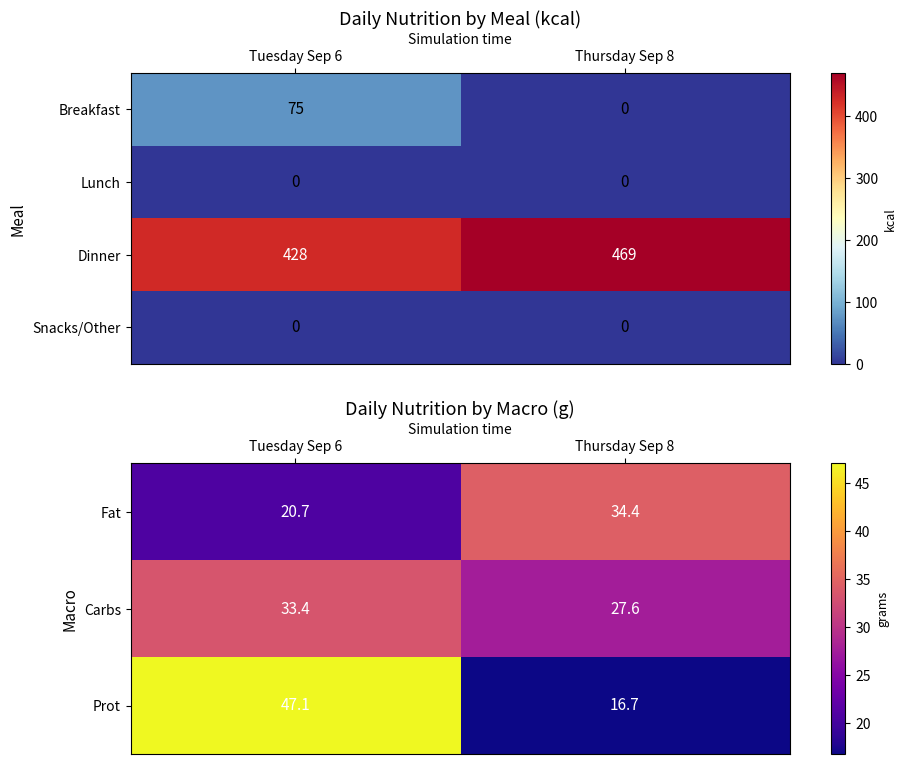

What is the minimum value for Fat?

20.7